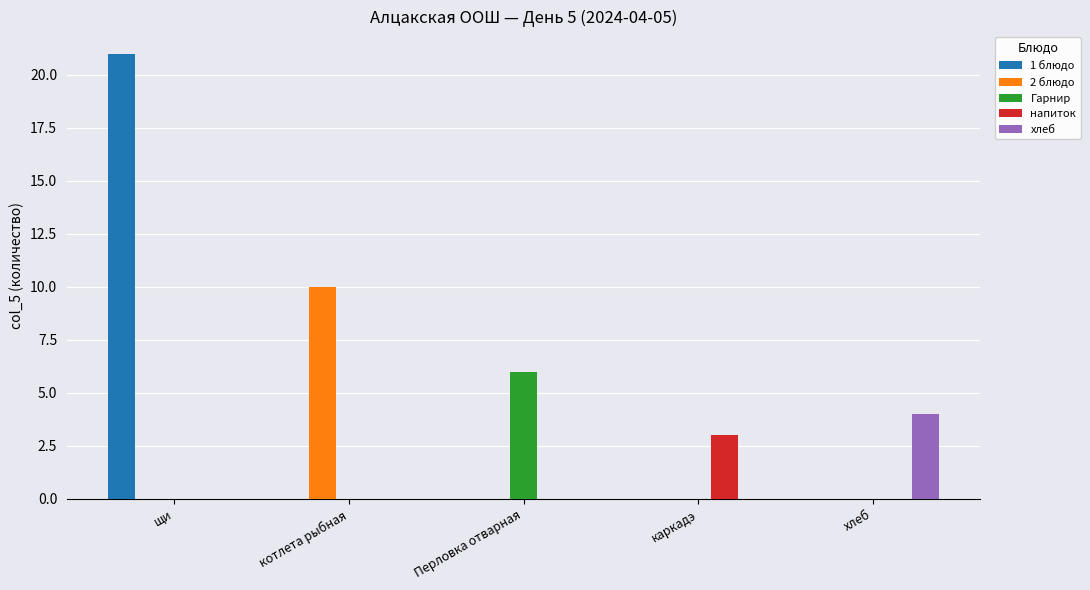

Between Перловка отварная and каркадэ, which series saw the biggest shift?

Гарнир